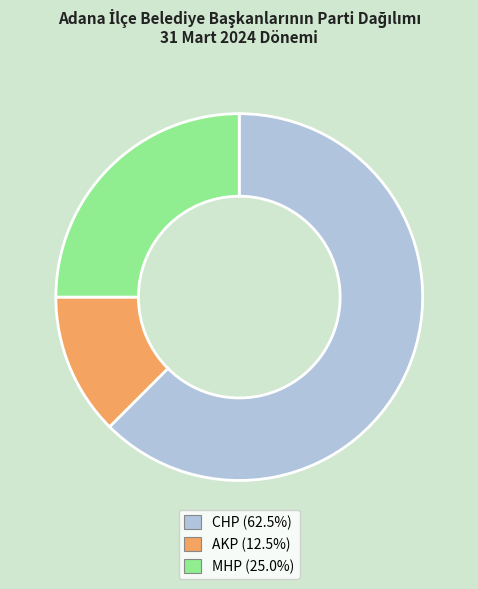

Between AKP and MHP, which is larger?

MHP